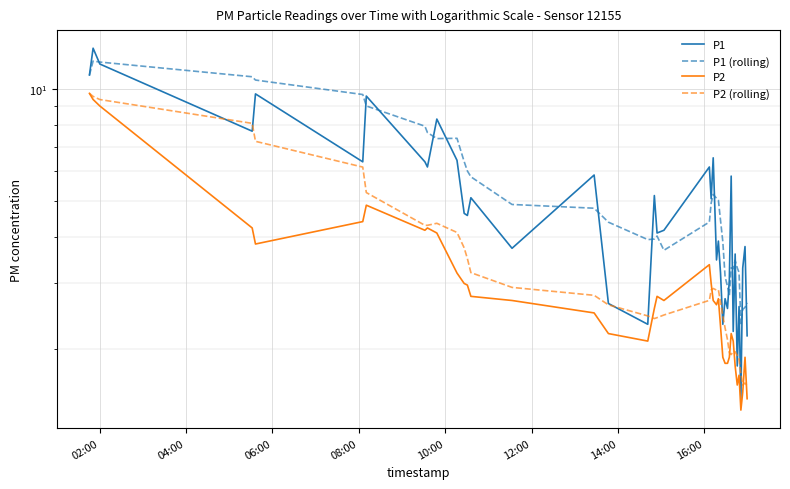

True or false: P1 and P2 (rolling) intersect in this chart.

True